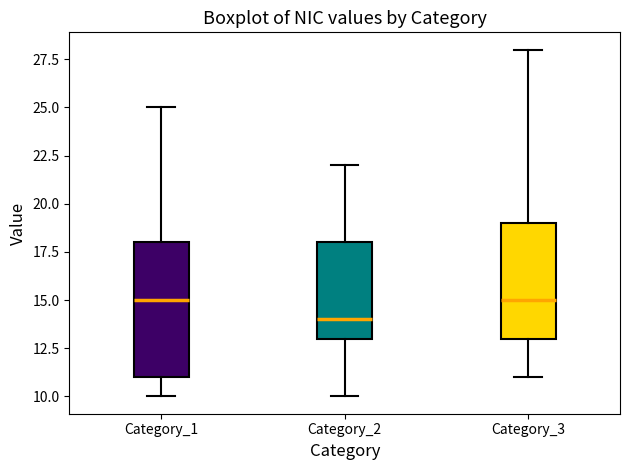

Comparing the boxes themselves (not the whiskers), which one is the tallest?

Category_1